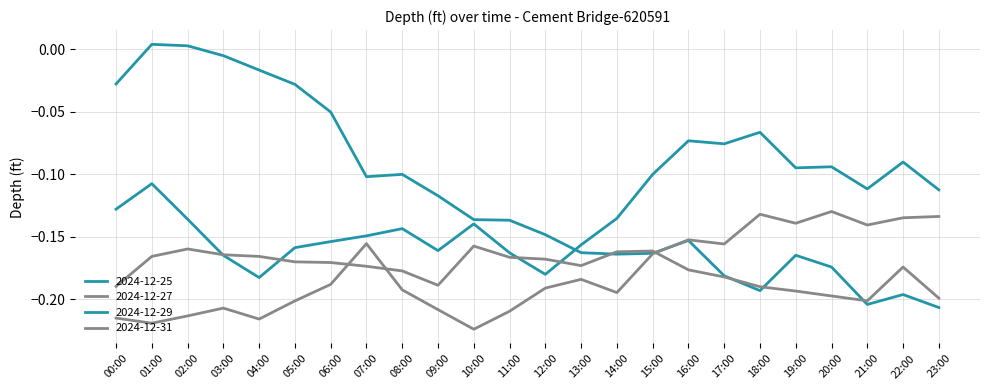

How many lines are shown in the chart?

4